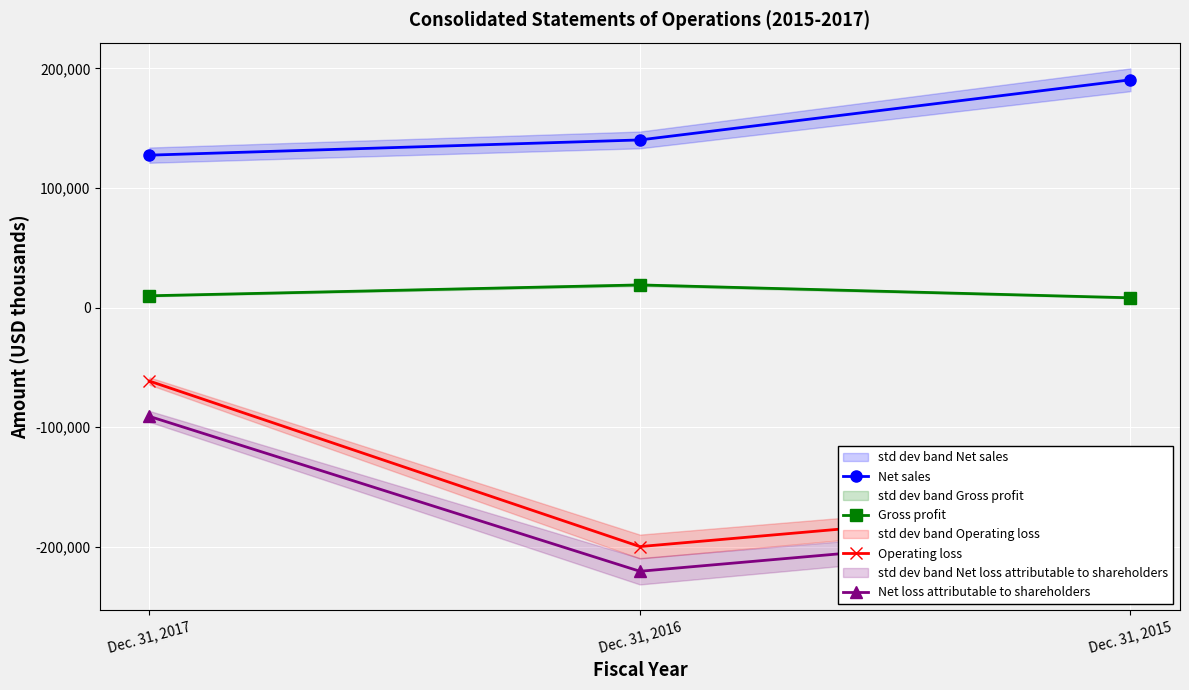

The value of Gross profit at Dec. 31, 2016 is 6819. True or false?

False